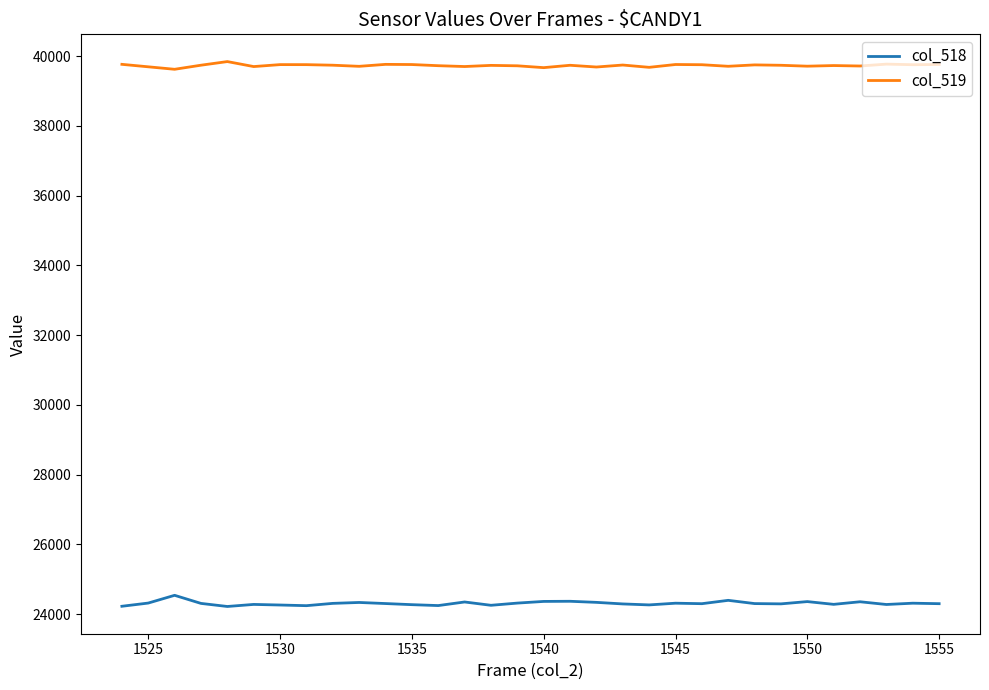

True or false: col_519 and col_518 intersect in this chart.

False